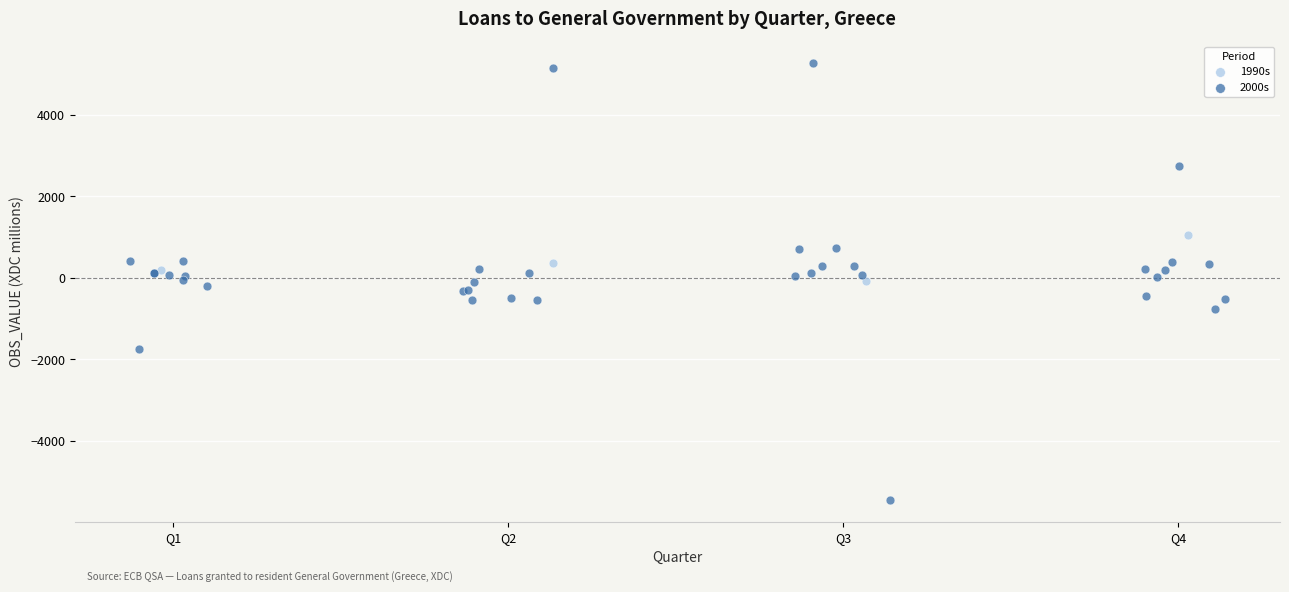

Which series contains the lowest Y value?

2000s